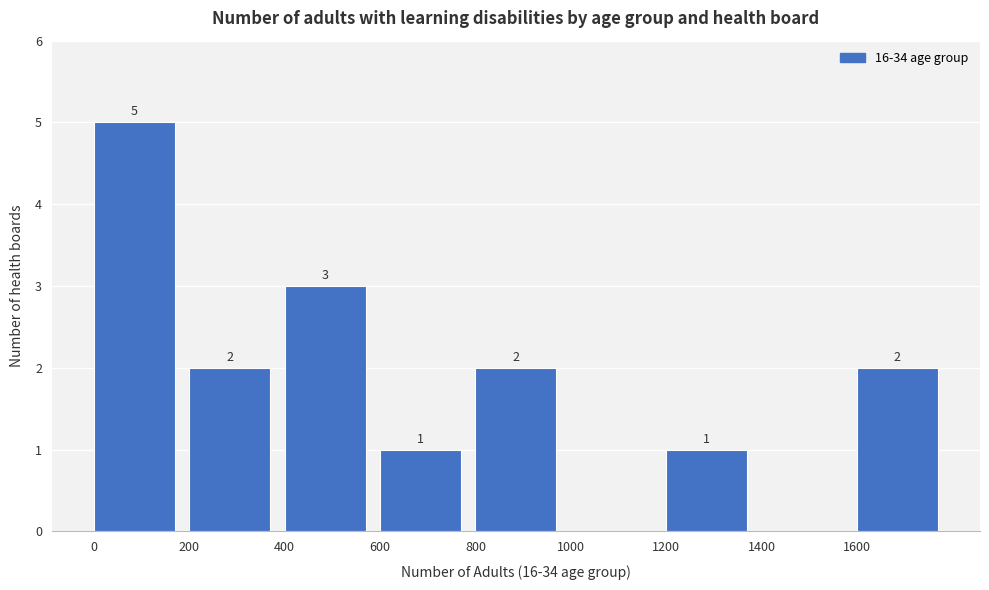

Which range on the x-axis has the tallest bar?

0 to 200